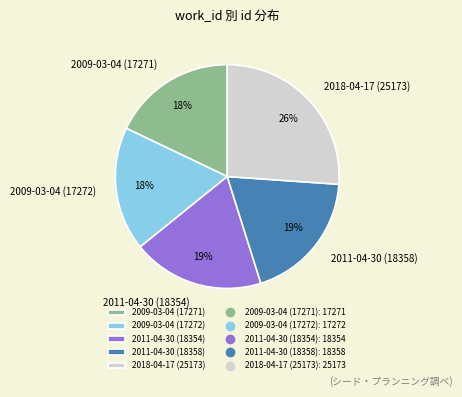

Which slice is the largest?

2018-04-17 (25173)